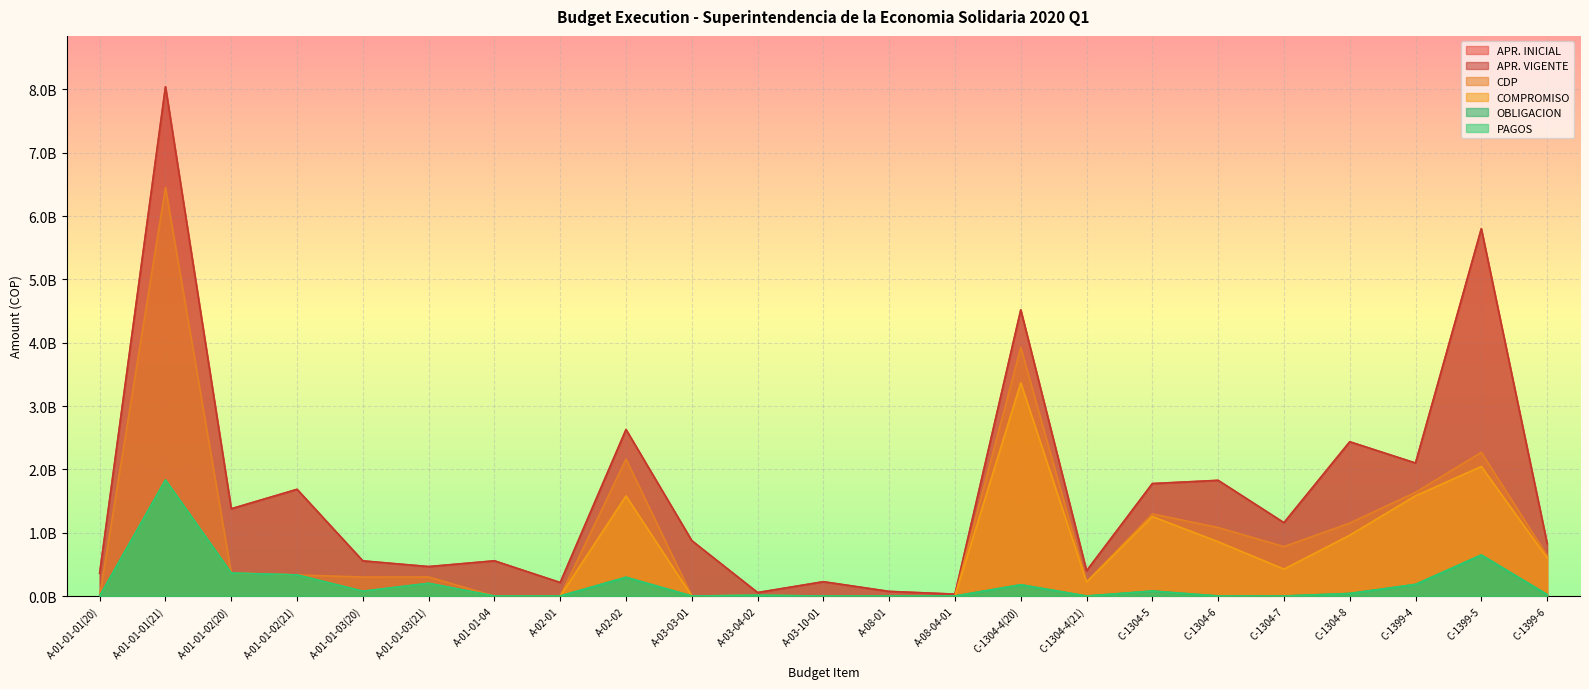

Which series has the widest spread of values?

APR. INICIAL